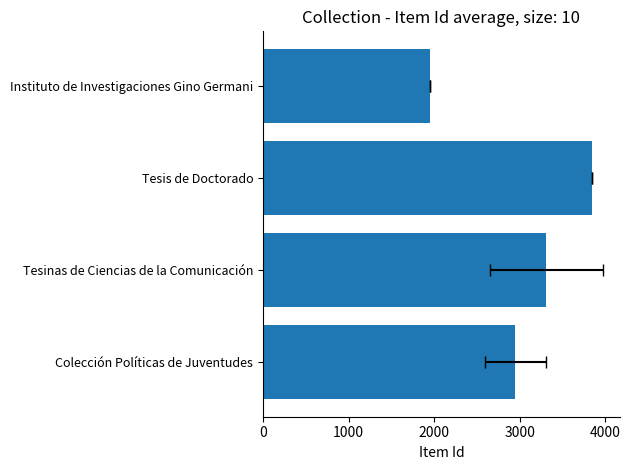

What is the difference between the maximum and minimum values?

1892.0